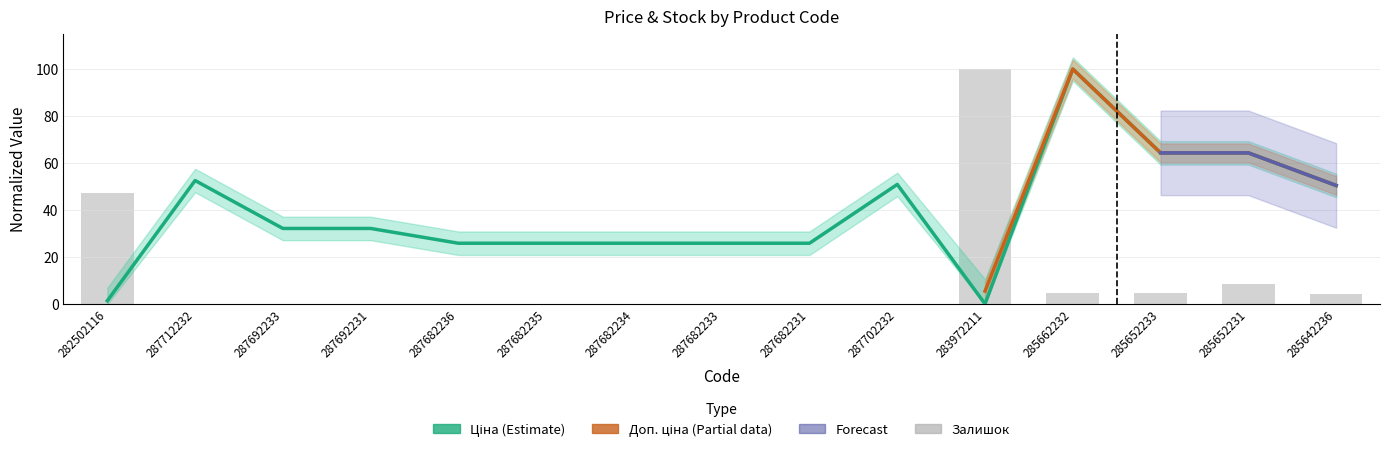

What is the spread (max minus min) of values at 285652231?

56.0